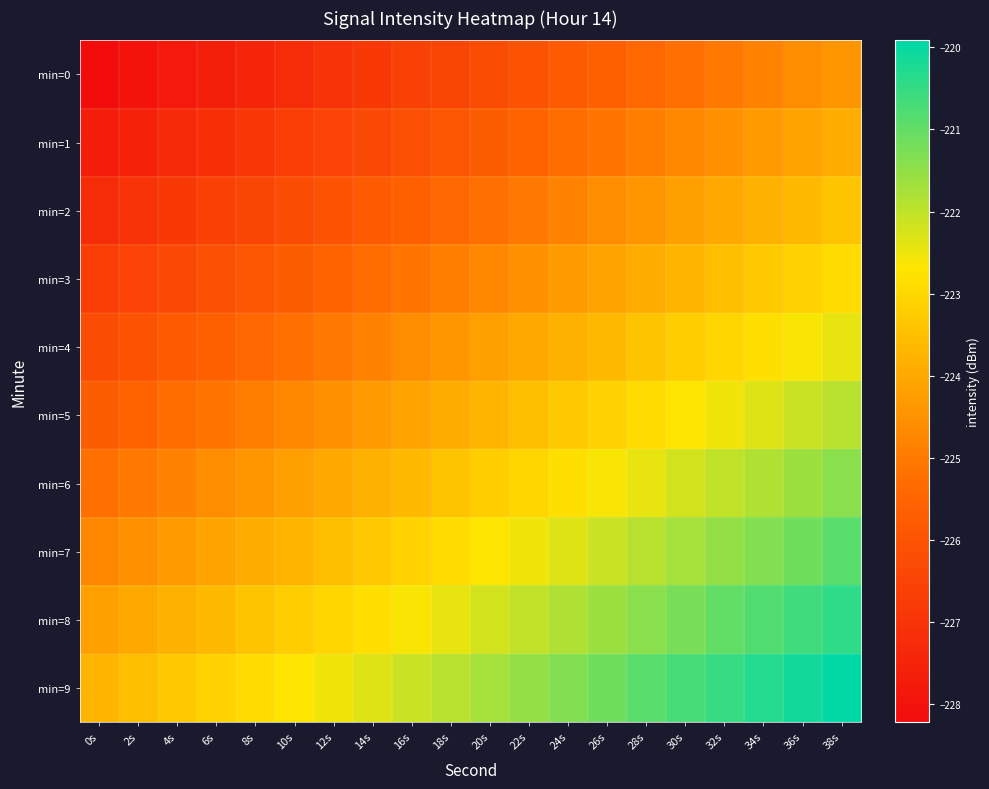

Reading left to right, what are all the values shown in this chart?

min=0: 0s=-228.2	2s=-228.0	4s=-227.8	6s=-227.6	8s=-227.4	10s=-227.2	12s=-227.0	14s=-226.8	16s=-226.6	18s=-226.4	20s=-226.2	22s=-226.0	24s=-225.8	26s=-225.6	28s=-225.4	30s=-225.2	32s=-225.0	34s=-224.8	36s=-224.6	38s=-224.4
min=1: 0s=-227.7	2s=-227.5	4s=-227.3	6s=-227.1	8s=-226.9	10s=-226.7	12s=-226.5	14s=-226.3	16s=-226.1	18s=-225.9	20s=-225.7	22s=-225.5	24s=-225.3	26s=-225.1	28s=-224.9	30s=-224.7	32s=-224.5	34s=-224.3	36s=-224.1	38s=-223.9
min=2: 0s=-227.2	2s=-227.0	4s=-226.8	6s=-226.6	8s=-226.4	10s=-226.2	12s=-226.0	14s=-225.8	16s=-225.6	18s=-225.4	20s=-225.2	22s=-225.0	24s=-224.8	26s=-224.6	28s=-224.4	30s=-224.2	32s=-224.0	34s=-223.8	36s=-223.6	38s=-223.4
min=3: 0s=-226.7	2s=-226.5	4s=-226.3	6s=-226.1	8s=-225.9	10s=-225.7	12s=-225.5	14s=-225.3	16s=-225.1	18s=-224.9	20s=-224.7	22s=-224.5	24s=-224.3	26s=-224.1	28s=-223.9	30s=-223.7	32s=-223.5	34s=-223.3	36s=-223.1	38s=-222.9
min=4: 0s=-226.2	2s=-226.0	4s=-225.8	6s=-225.6	8s=-225.4	10s=-225.2	12s=-225.0	14s=-224.8	16s=-224.6	18s=-224.4	20s=-224.2	22s=-224.0	24s=-223.8	26s=-223.6	28s=-223.4	30s=-223.2	32s=-223.0	34s=-222.8	36s=-222.6	38s=-222.4
min=5: 0s=-225.7	2s=-225.5	4s=-225.3	6s=-225.1	8s=-224.9	10s=-224.7	12s=-224.5	14s=-224.3	16s=-224.1	18s=-223.9	20s=-223.7	22s=-223.5	24s=-223.3	26s=-223.1	28s=-222.9	30s=-222.7	32s=-222.5	34s=-222.3	36s=-222.1	38s=-221.9
min=6: 0s=-225.2	2s=-225.0	4s=-224.8	6s=-224.6	8s=-224.4	10s=-224.2	12s=-224.0	14s=-223.8	16s=-223.6	18s=-223.4	20s=-223.2	22s=-223.0	24s=-222.8	26s=-222.6	28s=-222.4	30s=-222.2	32s=-222.0	34s=-221.8	36s=-221.6	38s=-221.4
min=7: 0s=-224.7	2s=-224.5	4s=-224.3	6s=-224.1	8s=-223.9	10s=-223.7	12s=-223.5	14s=-223.3	16s=-223.1	18s=-222.9	20s=-222.7	22s=-222.5	24s=-222.3	26s=-222.1	28s=-221.9	30s=-221.7	32s=-221.5	34s=-221.3	36s=-221.1	38s=-220.9
min=8: 0s=-224.2	2s=-224.0	4s=-223.8	6s=-223.6	8s=-223.4	10s=-223.2	12s=-223.0	14s=-222.8	16s=-222.6	18s=-222.4	20s=-222.2	22s=-222.0	24s=-221.8	26s=-221.6	28s=-221.4	30s=-221.2	32s=-221.0	34s=-220.8	36s=-220.6	38s=-220.4
min=9: 0s=-223.7	2s=-223.5	4s=-223.3	6s=-223.1	8s=-222.9	10s=-222.7	12s=-222.5	14s=-222.3	16s=-222.1	18s=-221.9	20s=-221.7	22s=-221.5	24s=-221.3	26s=-221.1	28s=-220.9	30s=-220.7	32s=-220.5	34s=-220.3	36s=-220.1	38s=-219.9